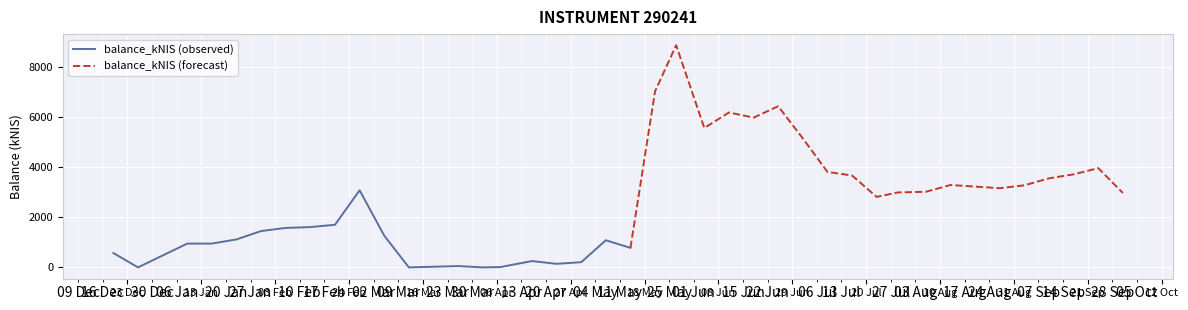

What is the maximum value for balance_kNIS (observed)?

3076.1